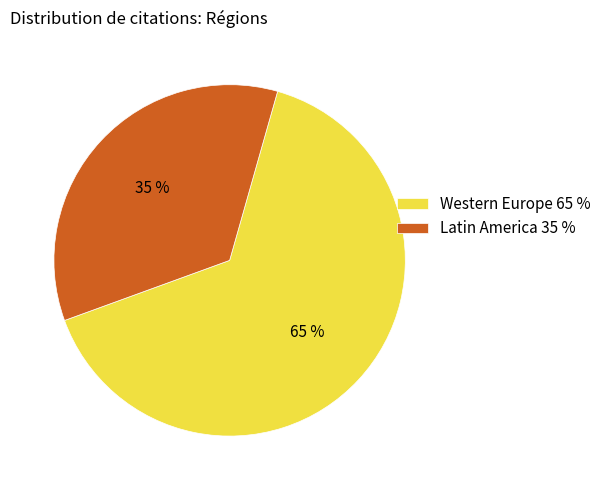

To the nearest percent, what is the average slice percentage?

50%